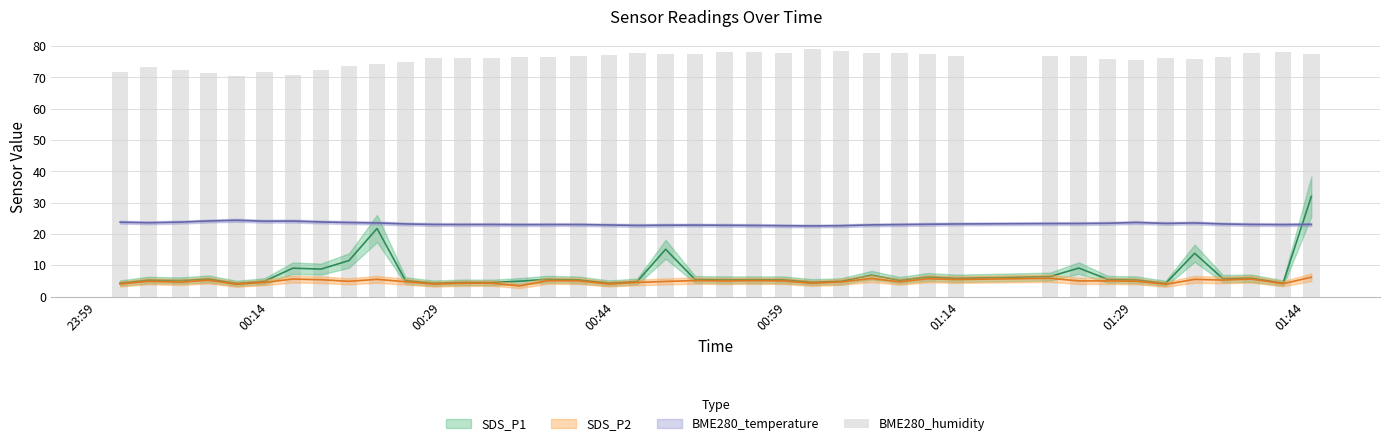

Count the number of categories in the chart.

40